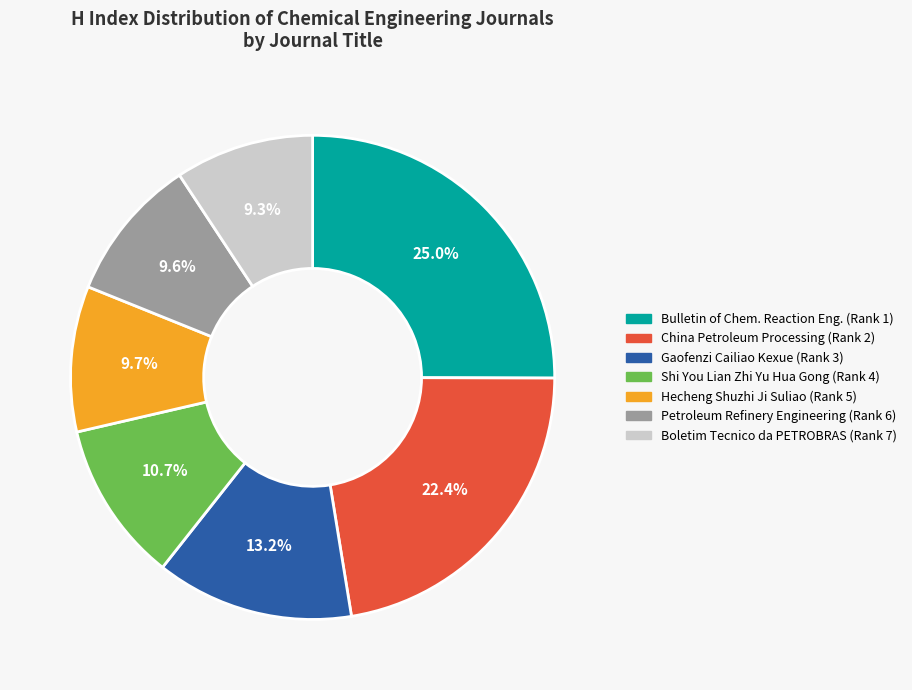

Which category has the biggest portion of the pie?

Bulletin of Chem. Reaction Eng. (Rank 1)